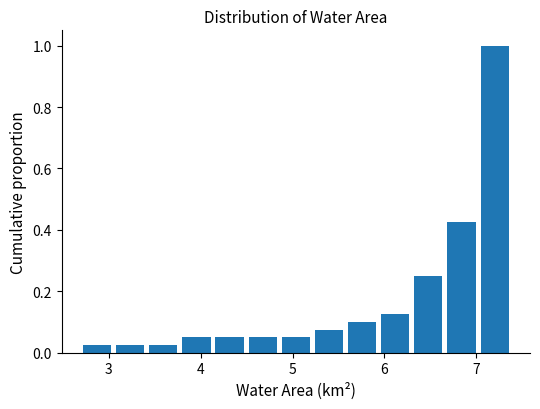

Around what value on the x-axis is the tallest bar? Give the approximate position of its centre, as read against the axis.

7.2